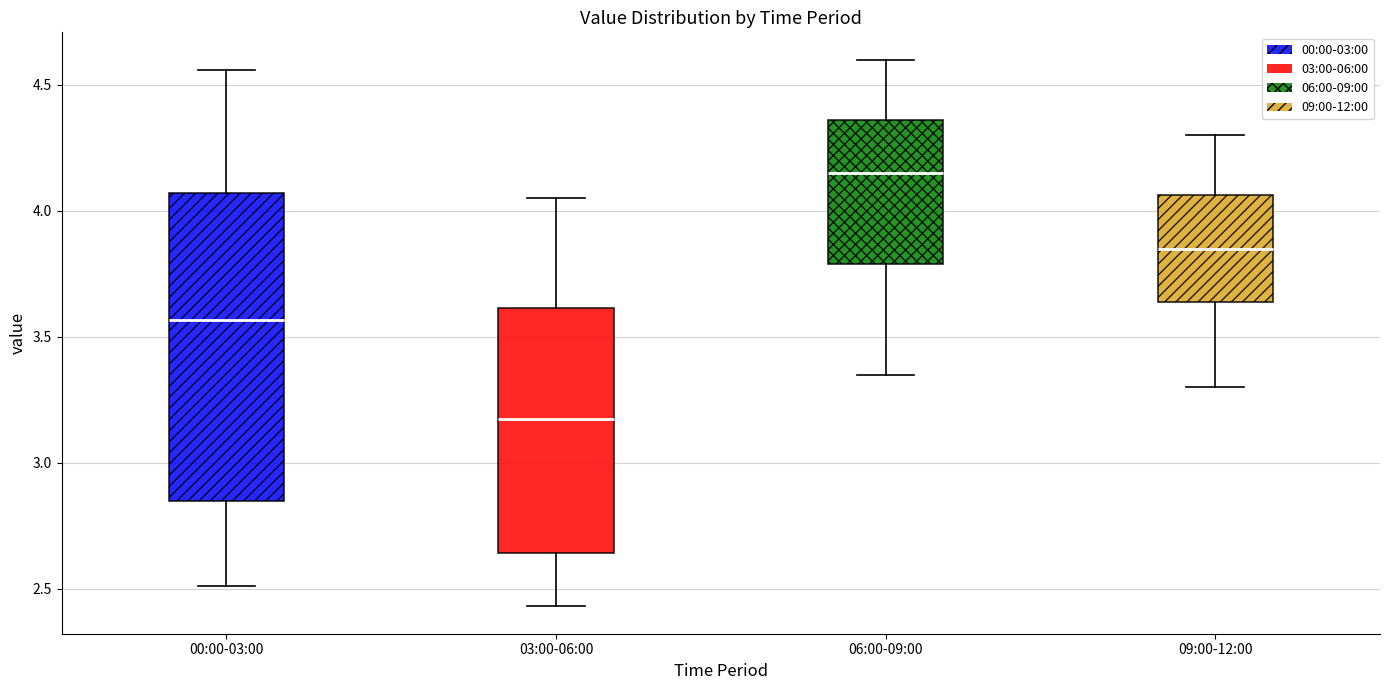

Which box is the tallest, from its lower edge to its upper edge?

00:00-03:00